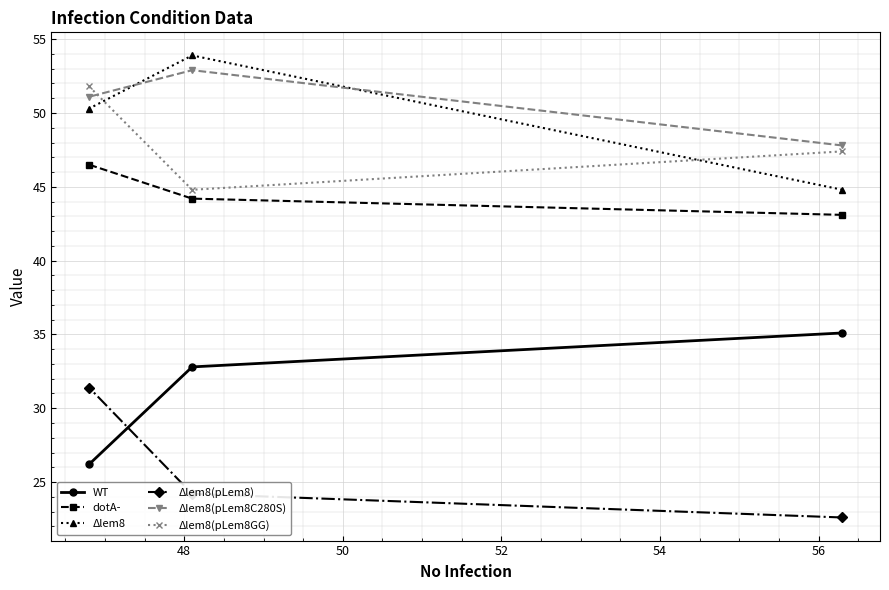

What is the value of the Δlem8(pLem8GG) point at the 3rd from the left?

47.4